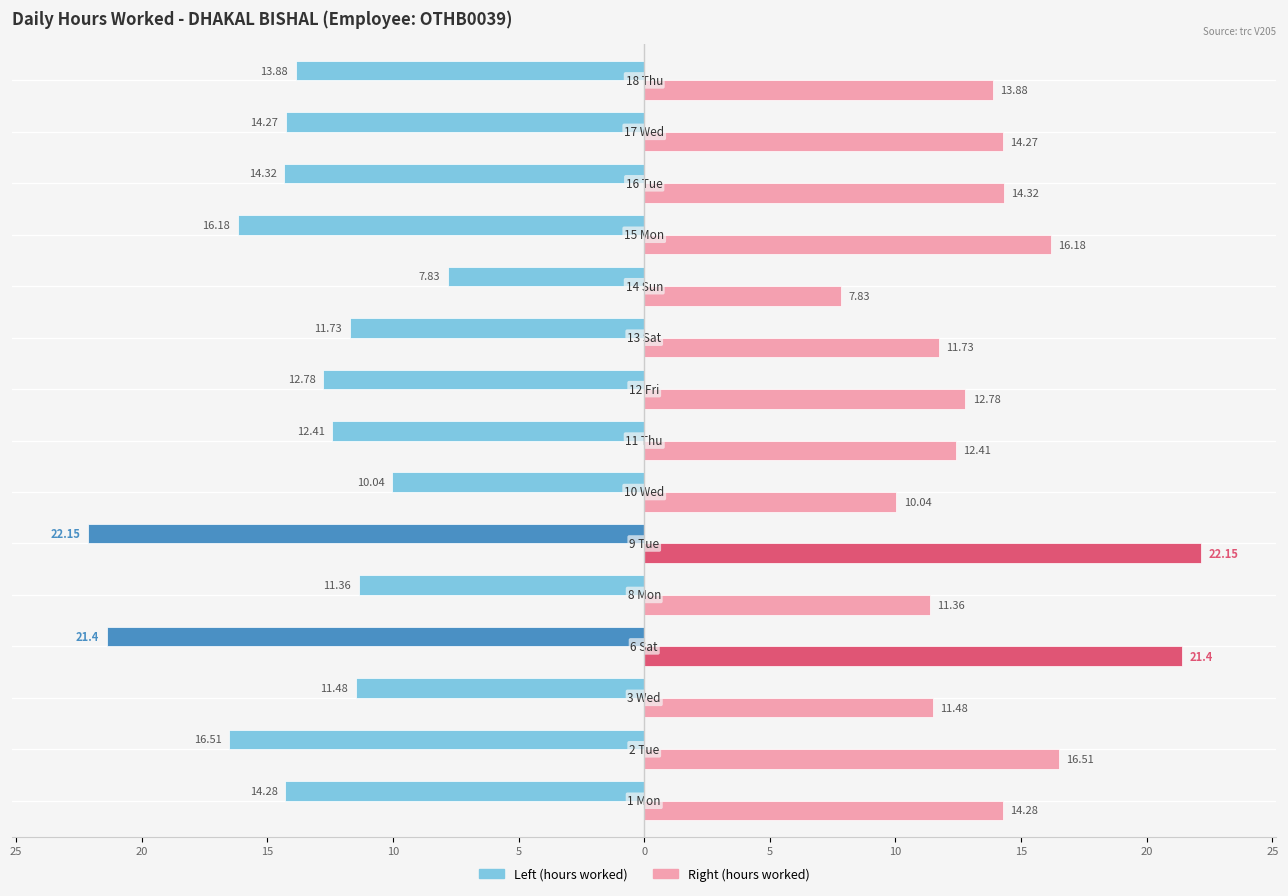

The Left (hours worked) series shows 9.4 at 6 Sat. True or false?

False